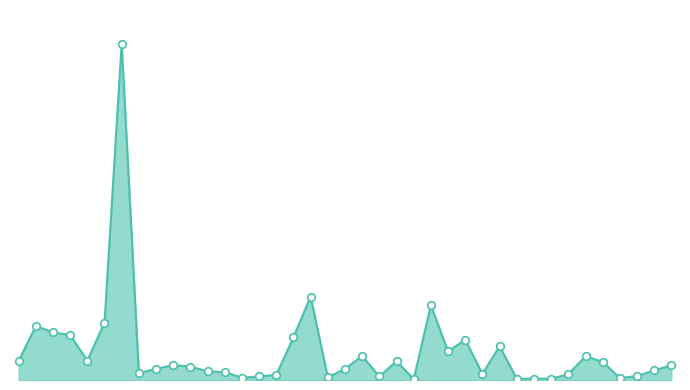

Does the chart have visible grid lines?

No